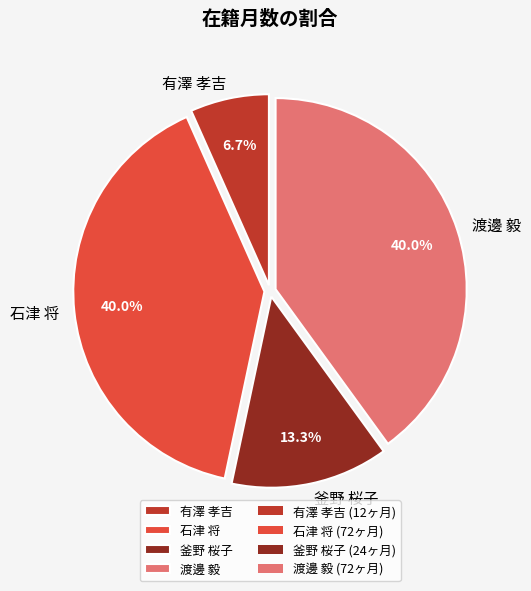

What portion of the pie excludes 石津 将?

60.0%